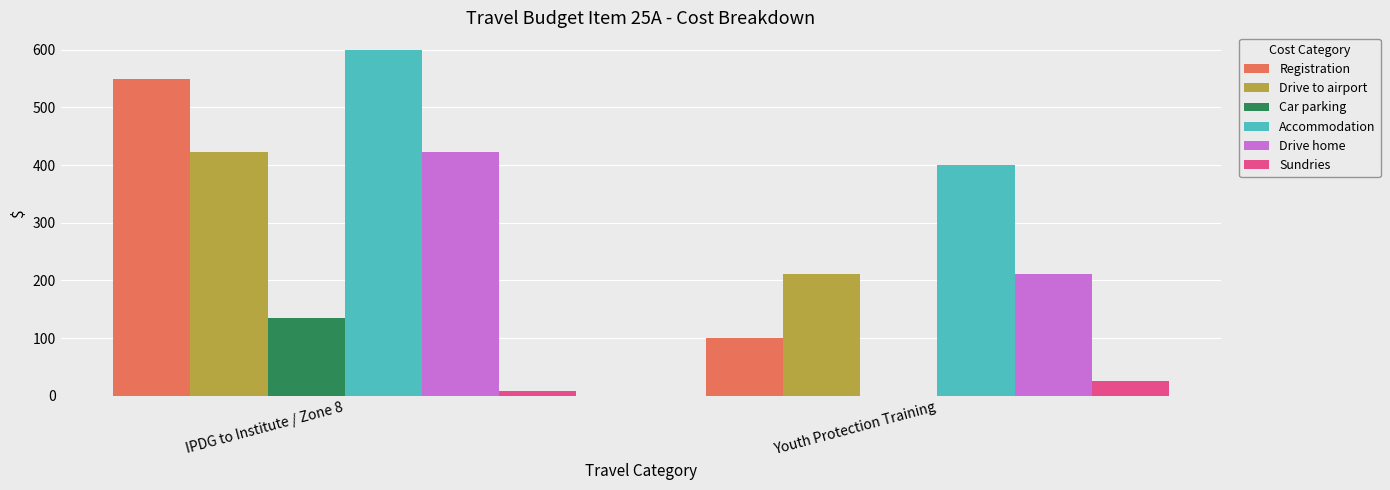

How many groups of bars are there?

2